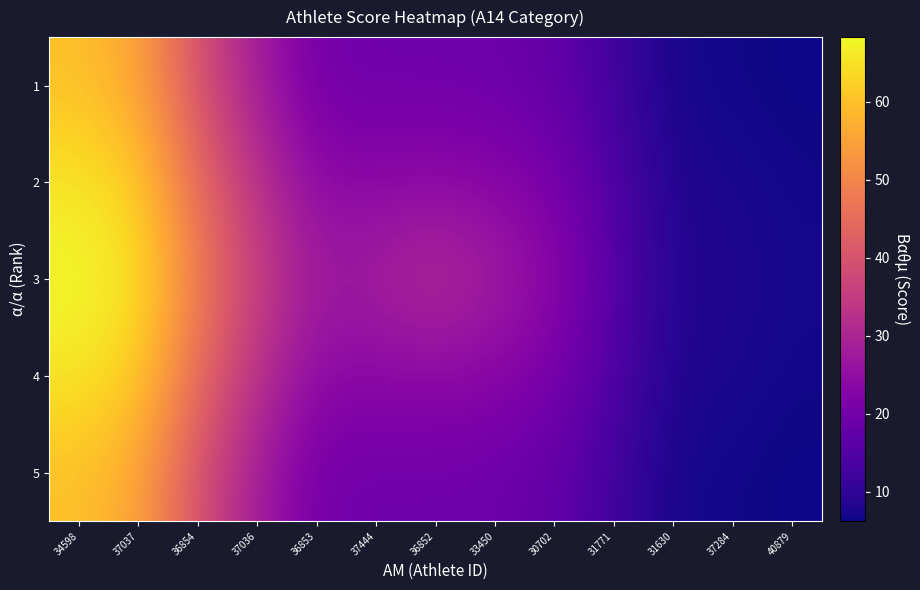

At how many categories does at least one series exceed 58?

2